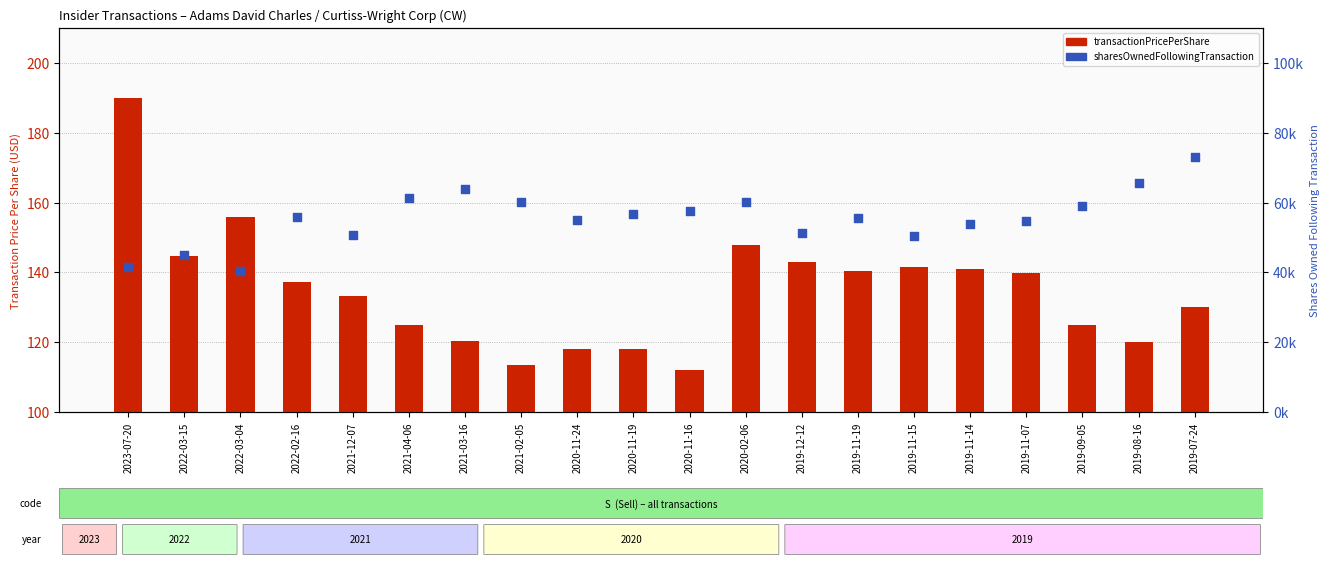

What is the total value across all series at 2020-11-19?

56851.0